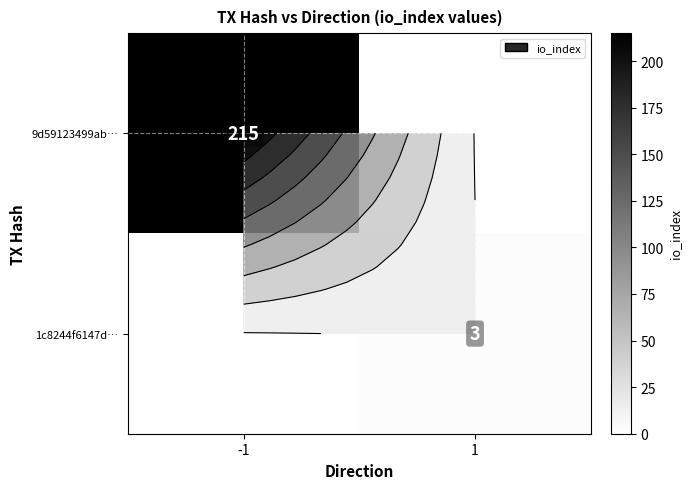

Count the 9d59123499ab… values in the range 0 to 215.

2